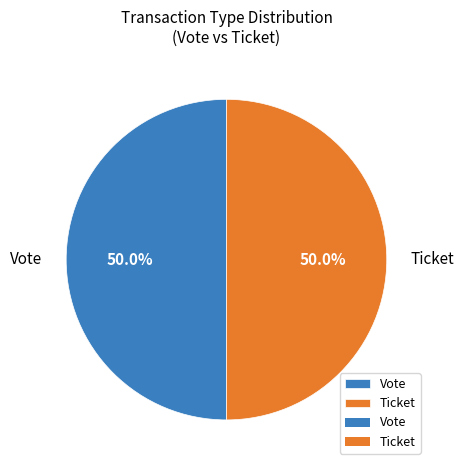

Count the number of slices in the pie.

2